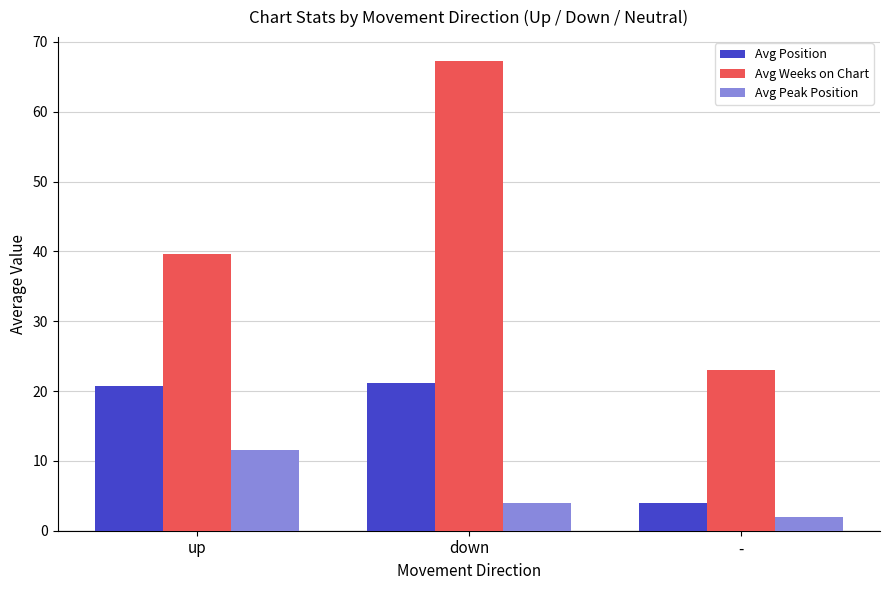

Which category has the highest value across all series?

down